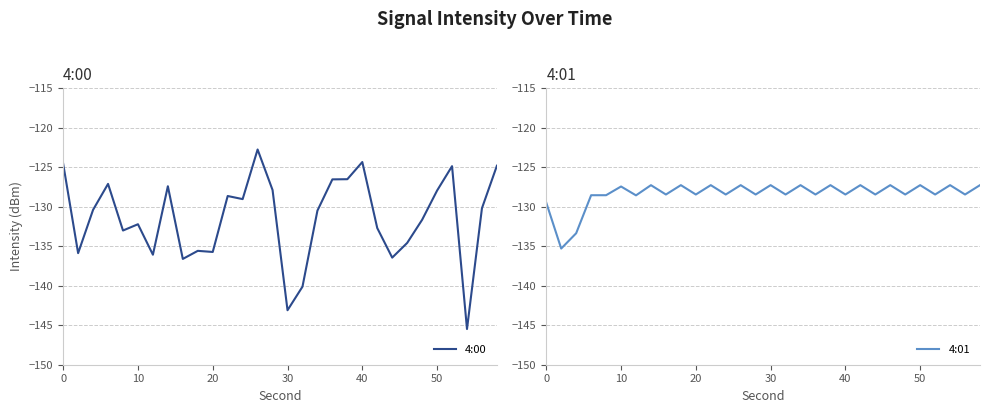

Is it true that 4:00 equals -69.5 at 14?

False